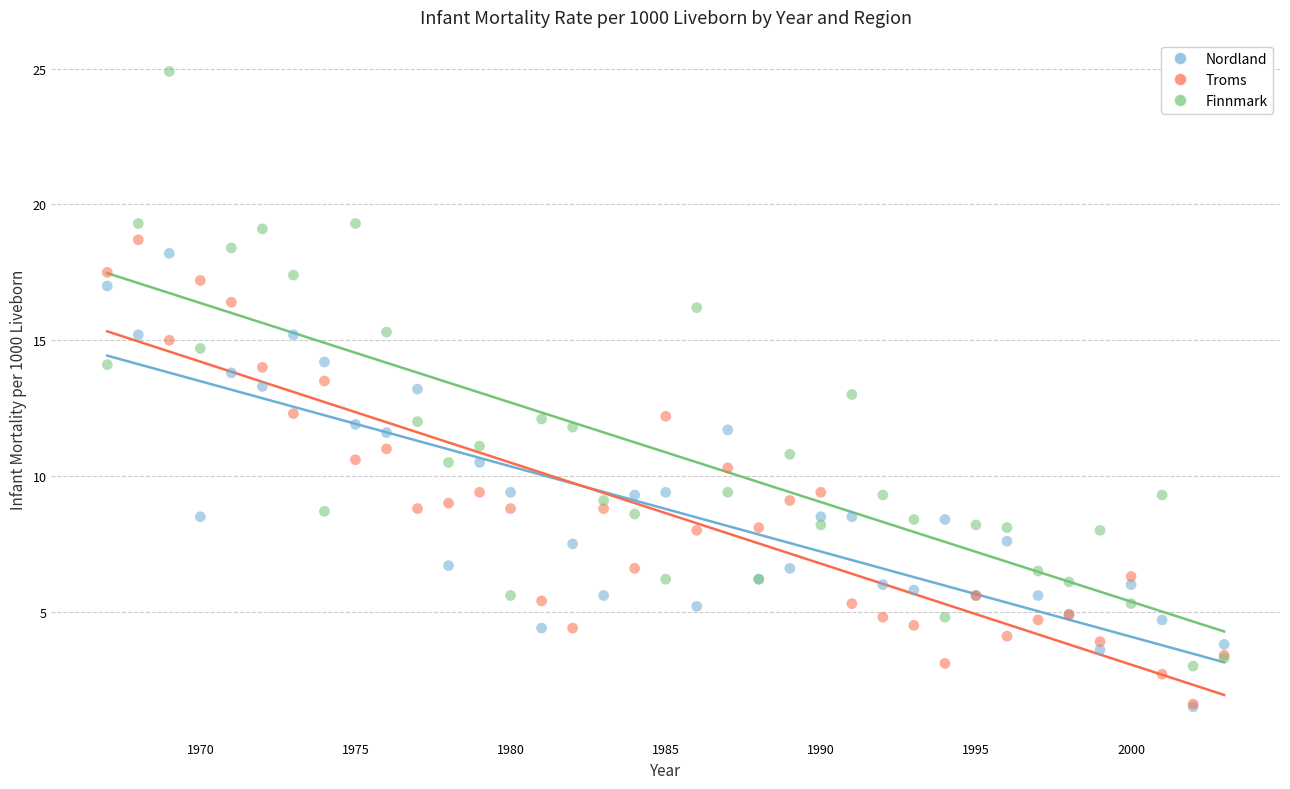

What are all the series names shown in the legend?

Nordland, Troms, Finnmark